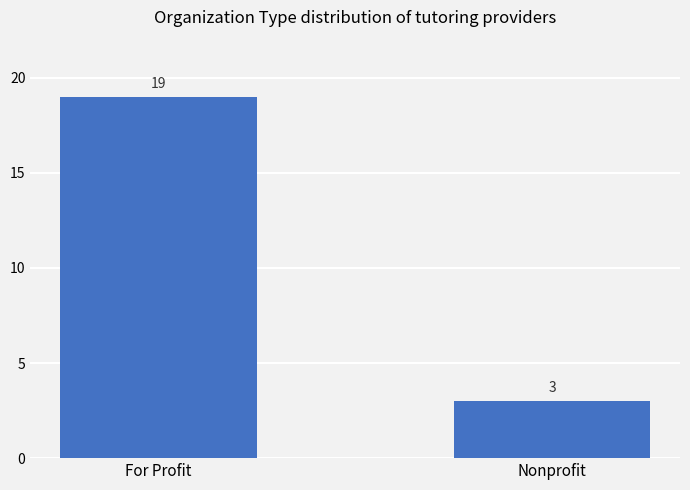

What is the value of the 2nd bar from the left?

3